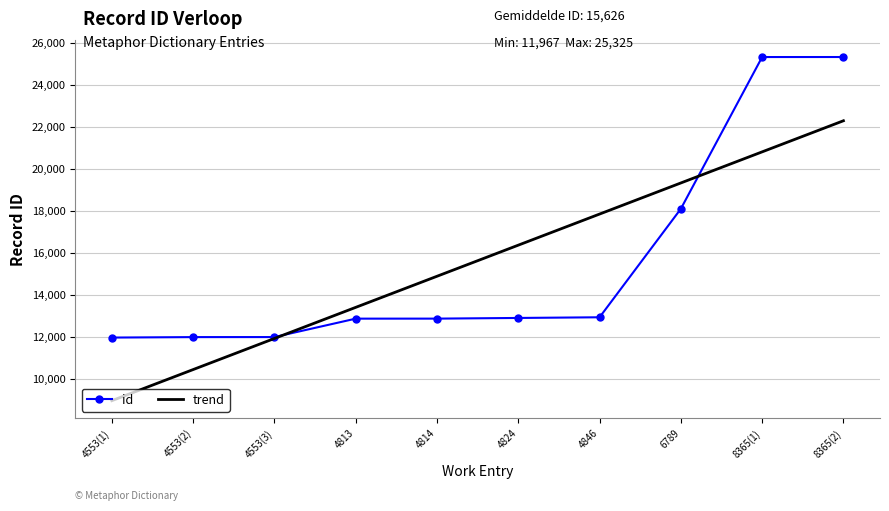

Which series has the widest spread of values?

id